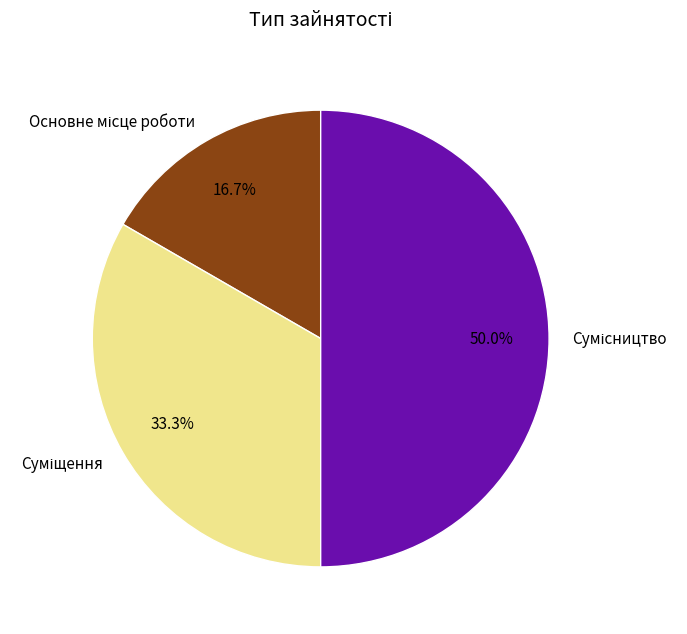

How many segments does this pie chart have?

3